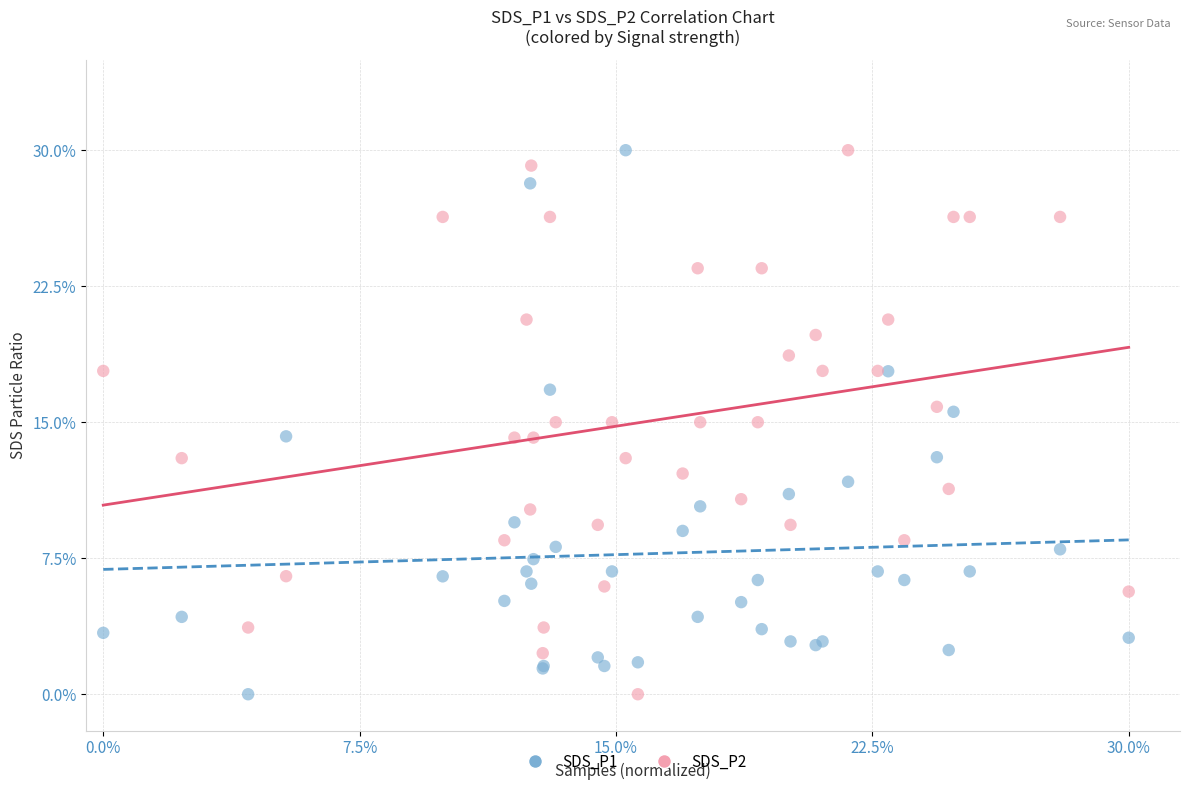

What are all the series names shown in the legend?

SDS_P1, SDS_P2